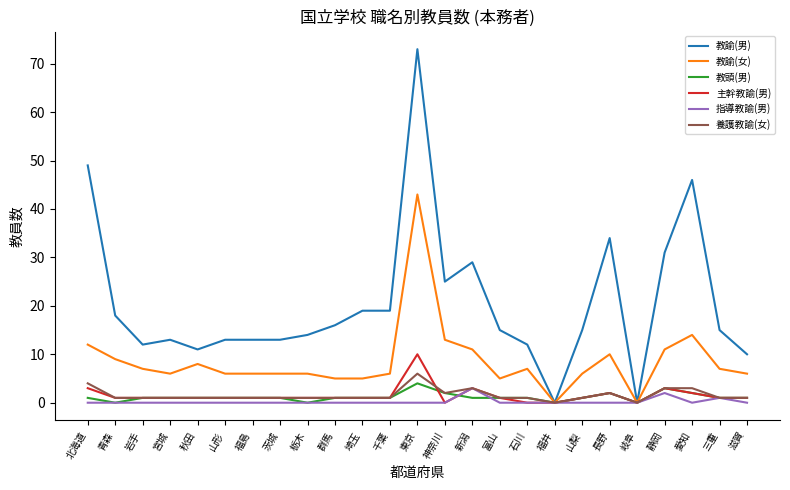

What is the total value across all series at 愛知?

67